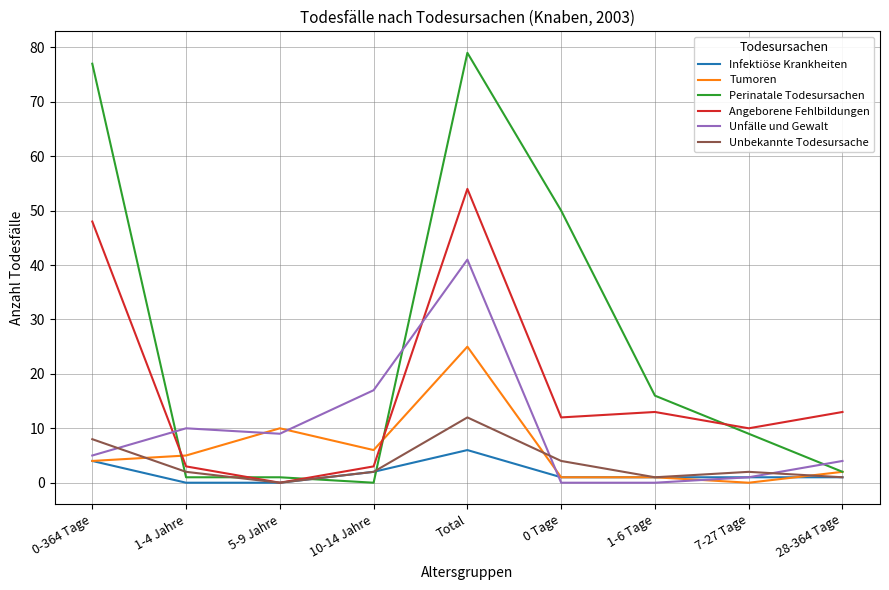

Reading right to left, what are all the values shown in this chart?

Infektiöse Krankheiten: 28-364 Tage=1	7-27 Tage=1	1-6 Tage=1	0 Tage=1	Total=6	10-14 Jahre=2	5-9 Jahre=0	1-4 Jahre=0	0-364 Tage=4
Tumoren: 28-364 Tage=2	7-27 Tage=0	1-6 Tage=1	0 Tage=1	Total=25	10-14 Jahre=6	5-9 Jahre=10	1-4 Jahre=5	0-364 Tage=4
Perinatale Todesursachen: 28-364 Tage=2	7-27 Tage=9	1-6 Tage=16	0 Tage=50	Total=79	10-14 Jahre=0	5-9 Jahre=1	1-4 Jahre=1	0-364 Tage=77
Angeborene Fehlbildungen: 28-364 Tage=13	7-27 Tage=10	1-6 Tage=13	0 Tage=12	Total=54	10-14 Jahre=3	5-9 Jahre=0	1-4 Jahre=3	0-364 Tage=48
Unfälle und Gewalt: 28-364 Tage=4	7-27 Tage=1	1-6 Tage=0	0 Tage=0	Total=41	10-14 Jahre=17	5-9 Jahre=9	1-4 Jahre=10	0-364 Tage=5
Unbekannte Todesursache: 28-364 Tage=1	7-27 Tage=2	1-6 Tage=1	0 Tage=4	Total=12	10-14 Jahre=2	5-9 Jahre=0	1-4 Jahre=2	0-364 Tage=8